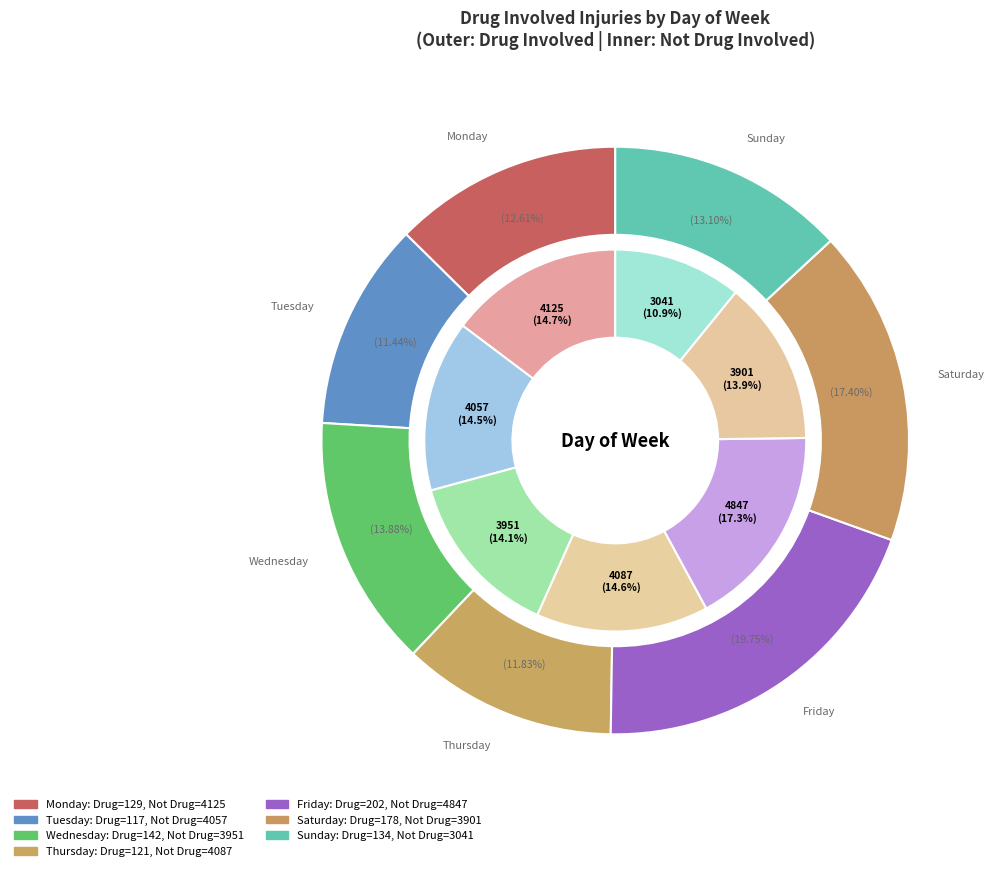

What percentage is NOT represented by 2?

86.1%